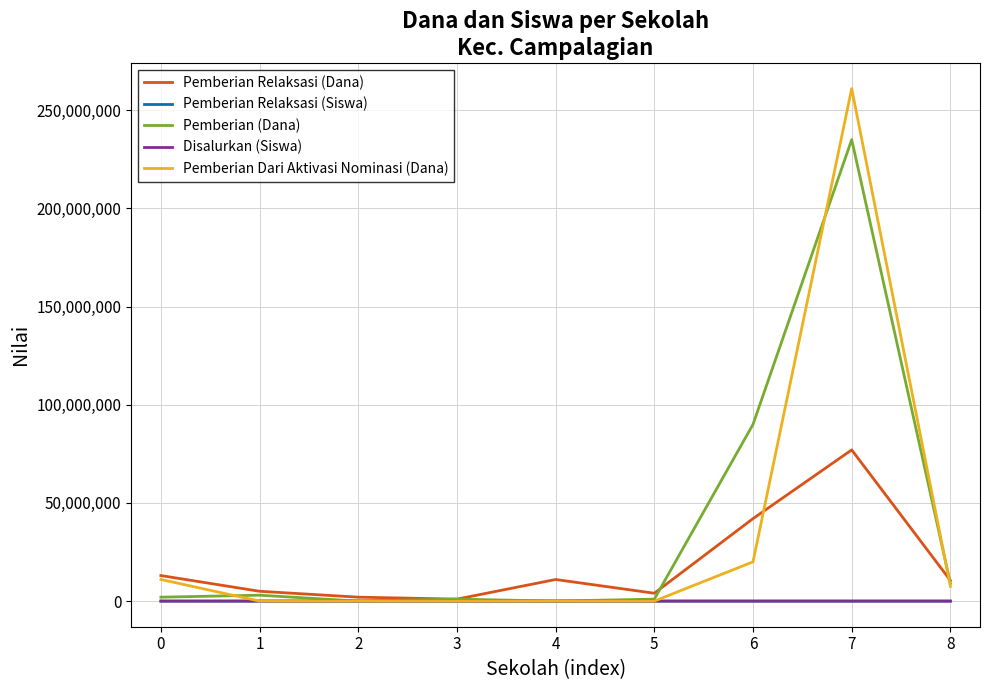

Which series has the widest spread of values?

Pemberian Dari Aktivasi Nominasi (Dana)